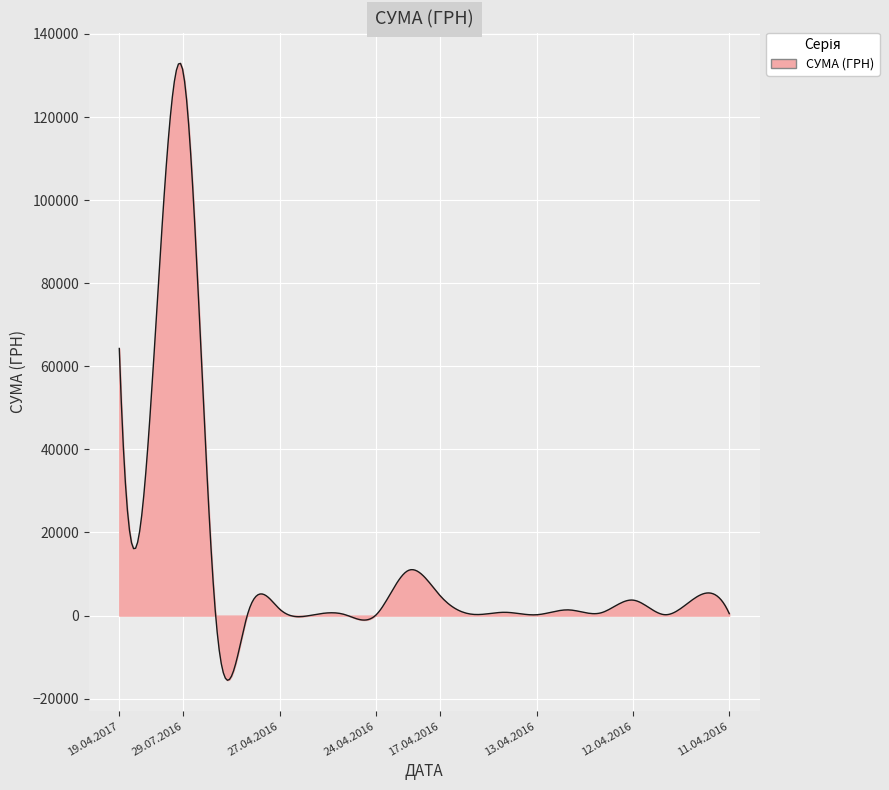

What is the difference between the maximum and minimum values?

148477.1